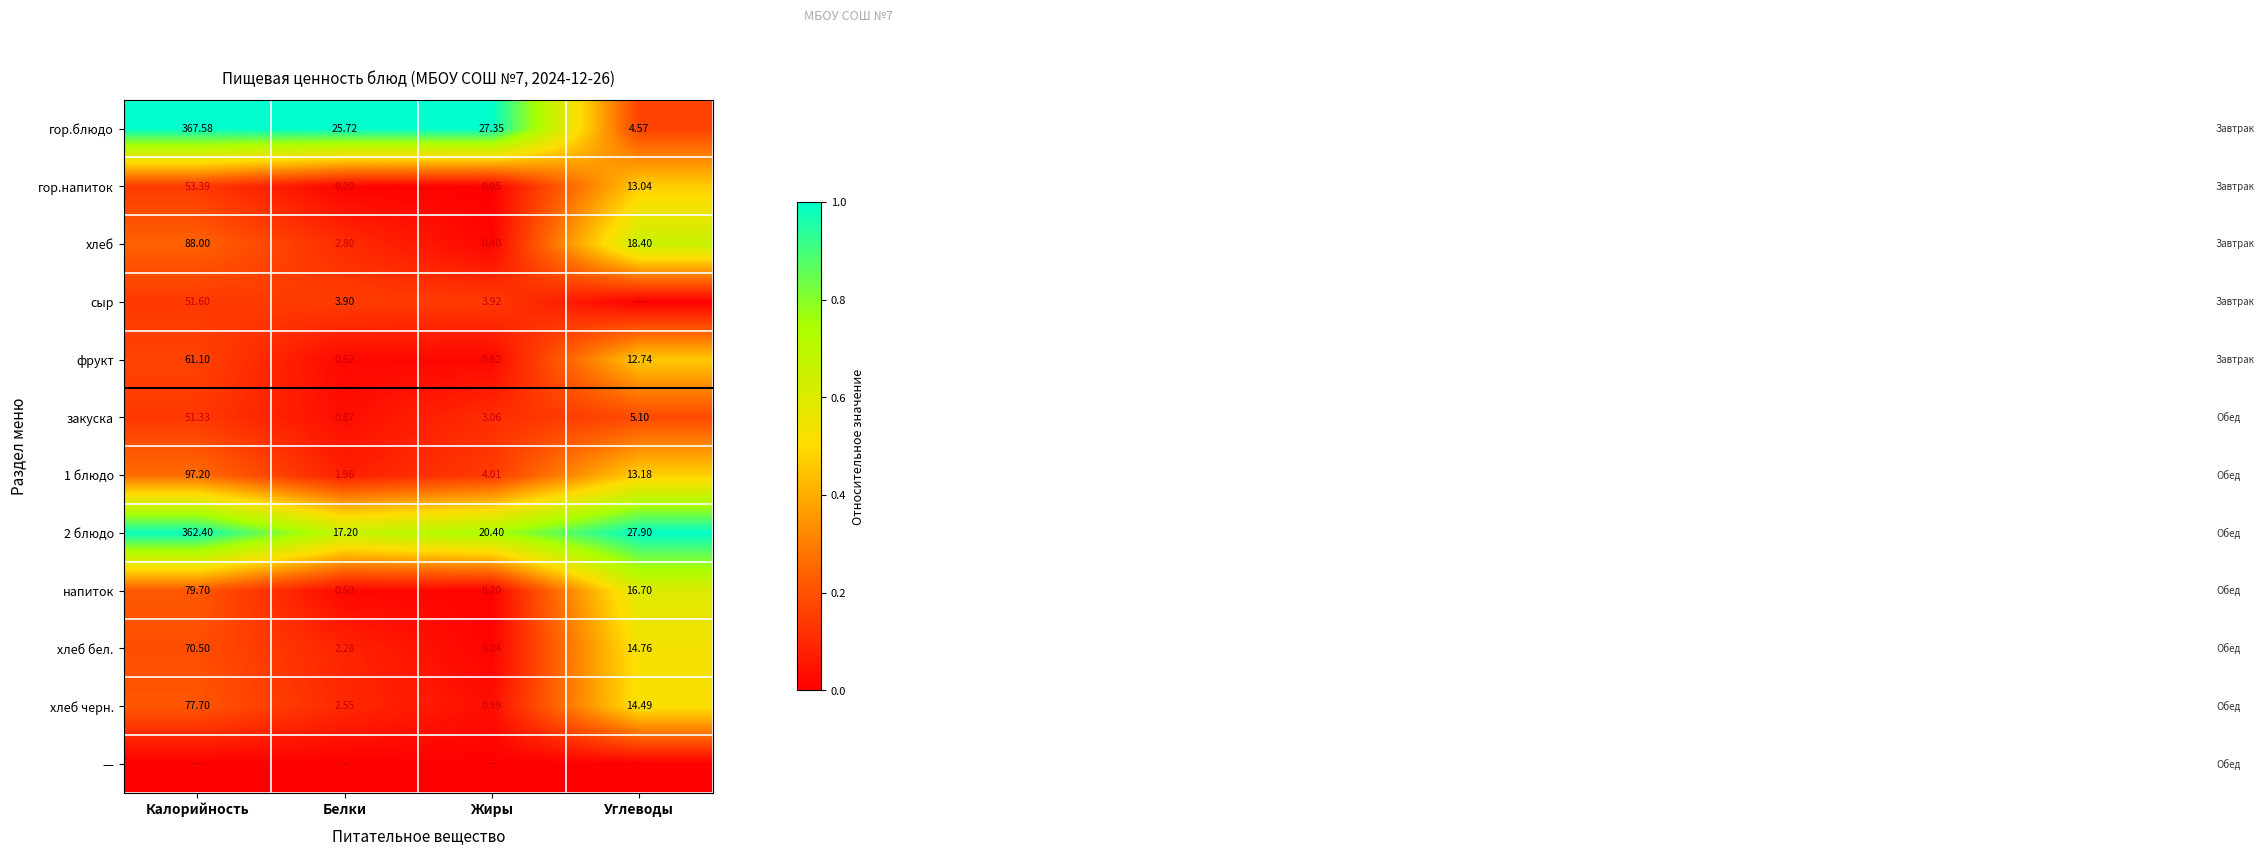

Which category has the highest value in the 2 блюдо series?

Калорийность